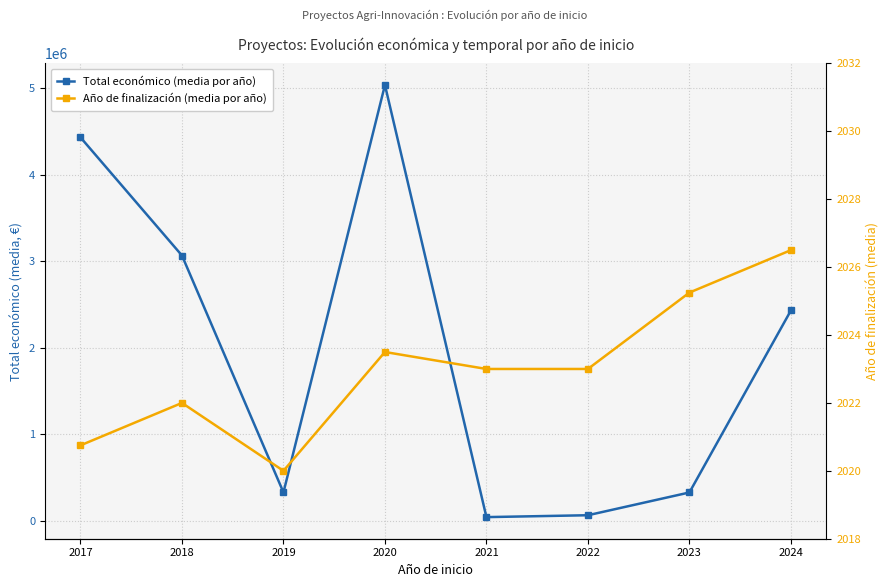

True or false: Total económico (media por año) and Año de finalización (media por año) cross at least once.

False